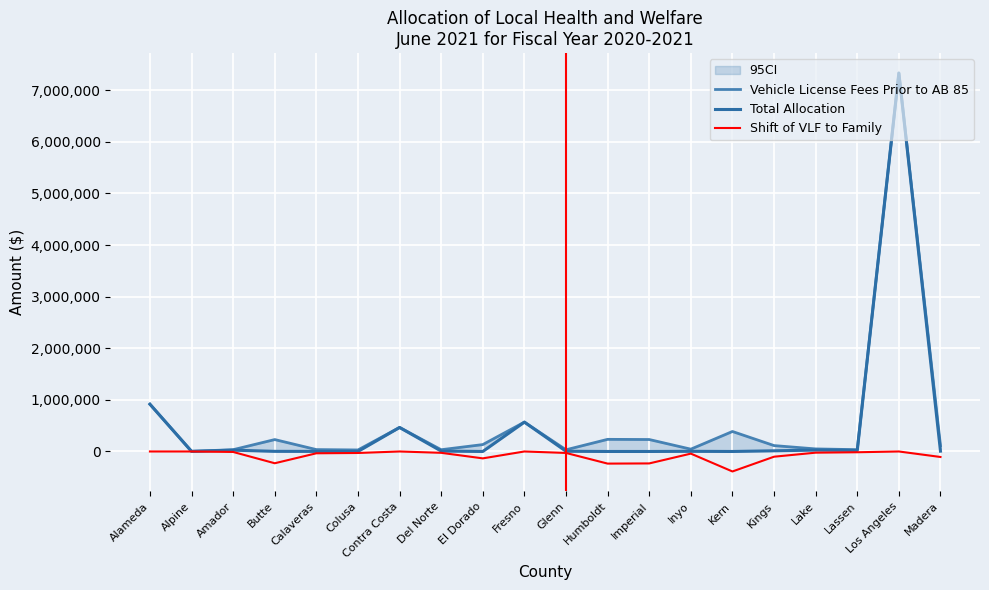

At how many categories does at least one series exceed 608372?

2